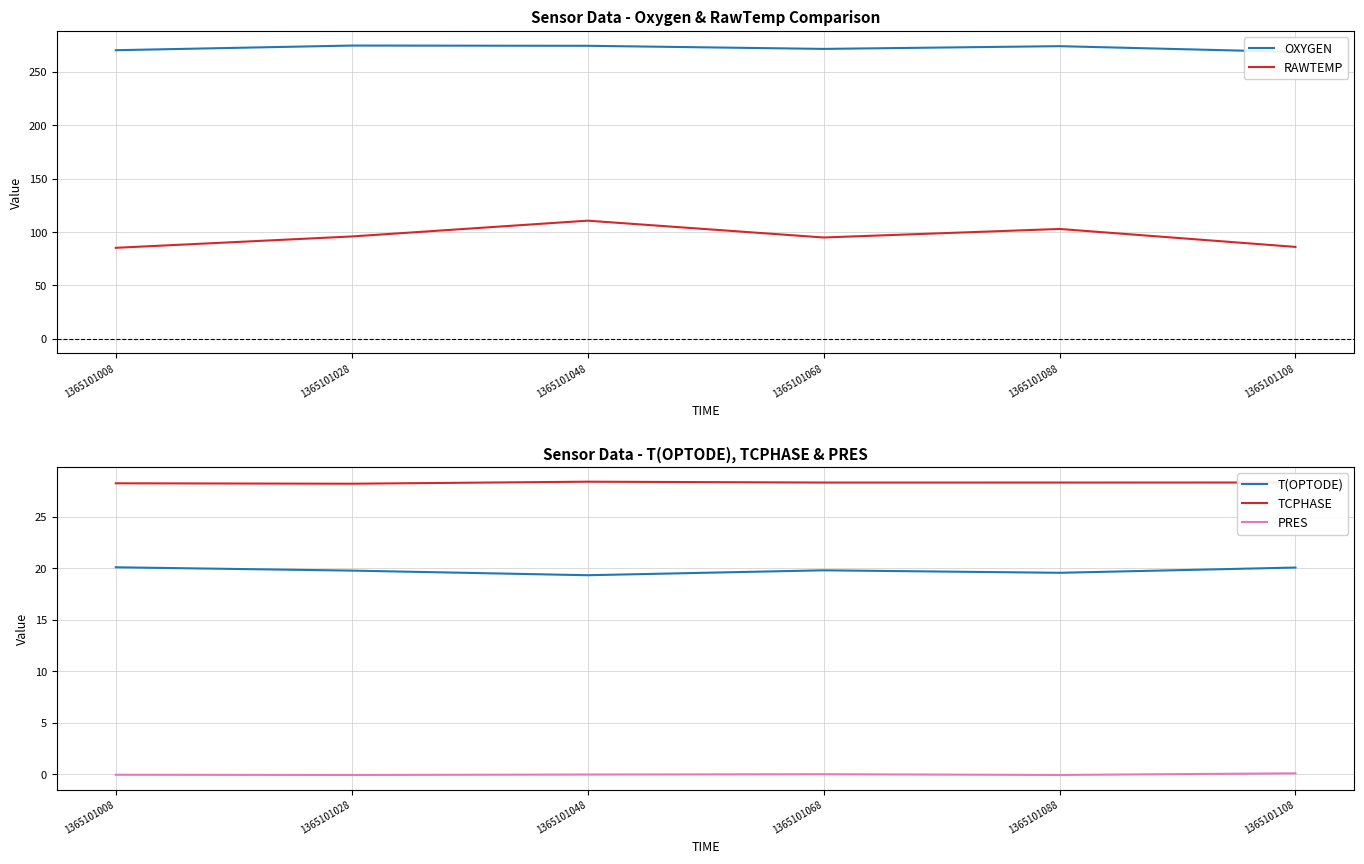

List the series in order of their peak value, highest first.

OXYGEN, RAWTEMP, TCPHASE, T(OPTODE), PRES